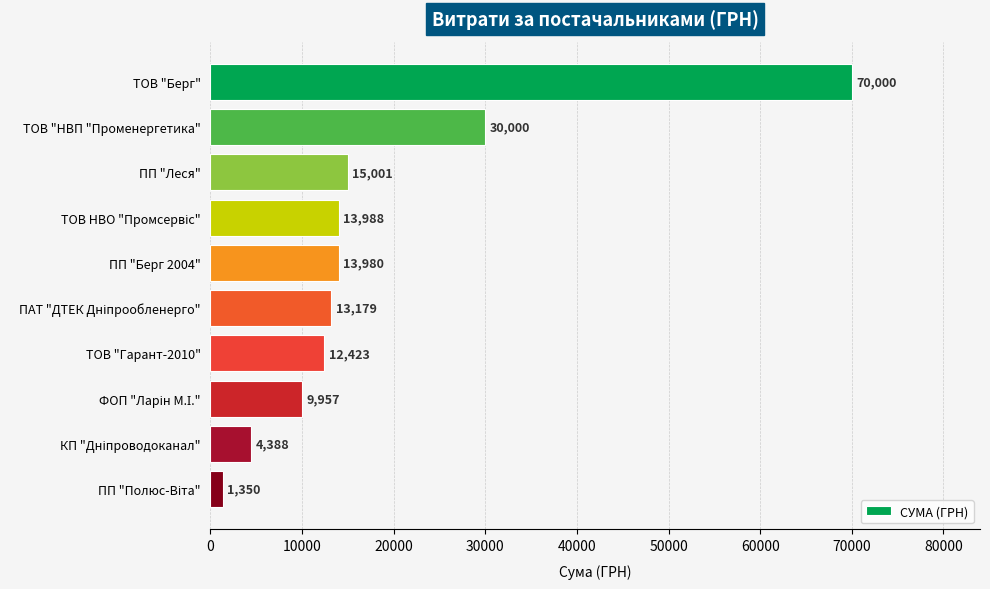

At which label is the value closest to 35675?

ТОВ "НВП "Променергетика"